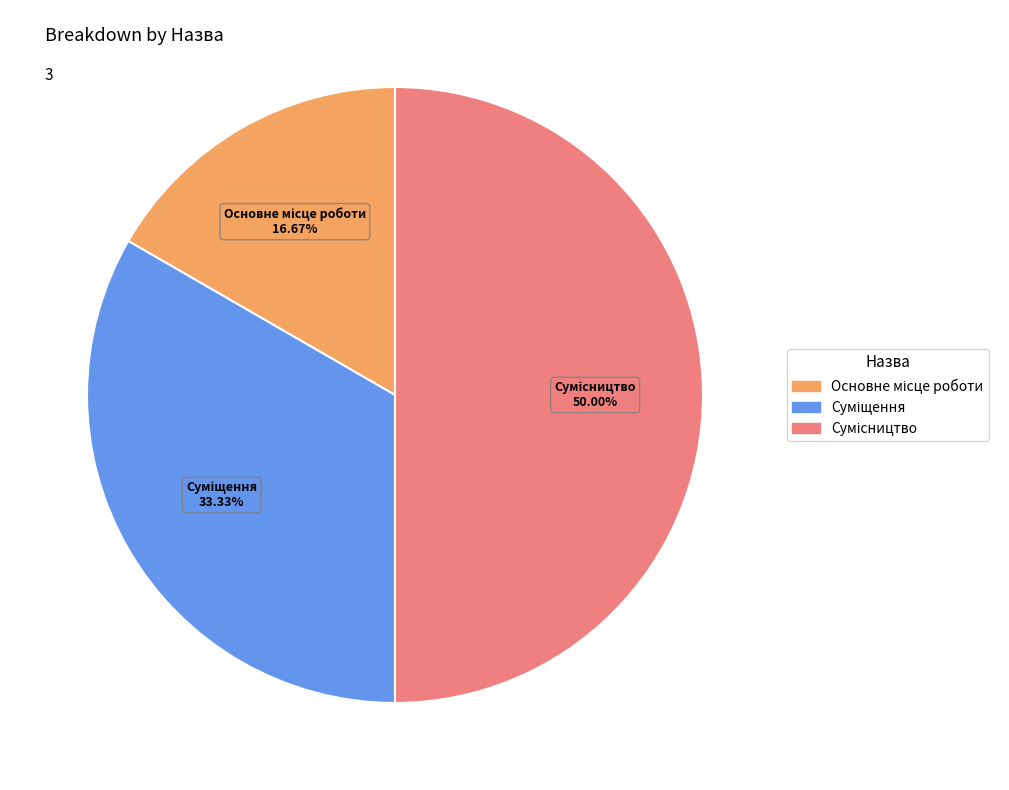

How many segments does this pie chart have?

3